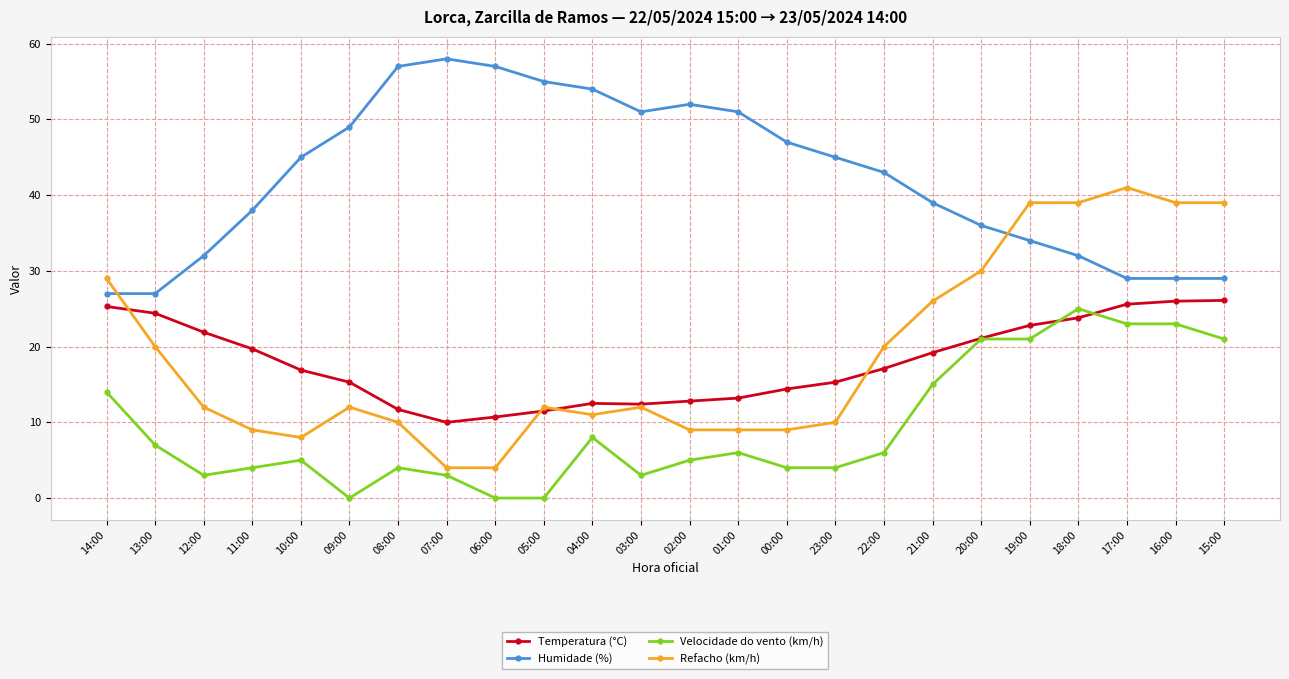

Is the value of Refacho (km/h) at 13:00 greater than the value of Velocidade do vento (km/h) at 08:00?

Yes